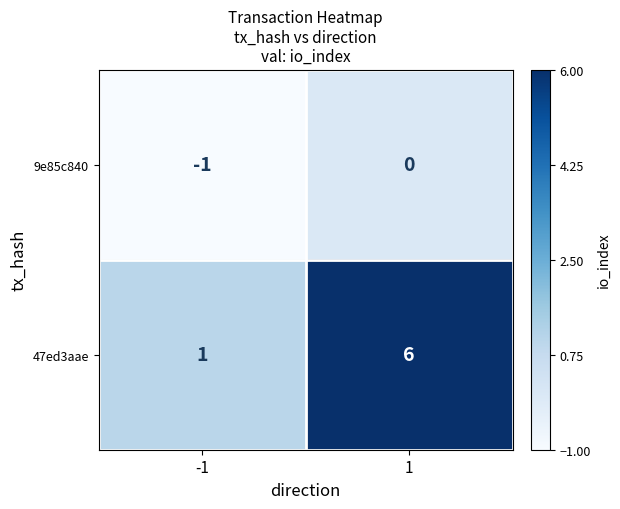

List the series in order of their peak value, highest first.

47ed3aae, 9e85c840